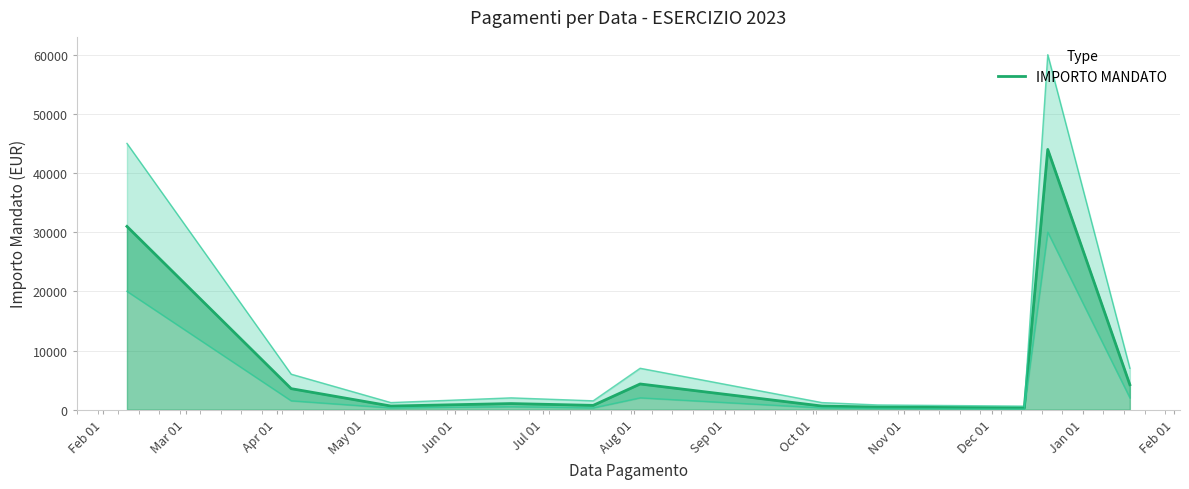

How many lines are shown in the chart?

1